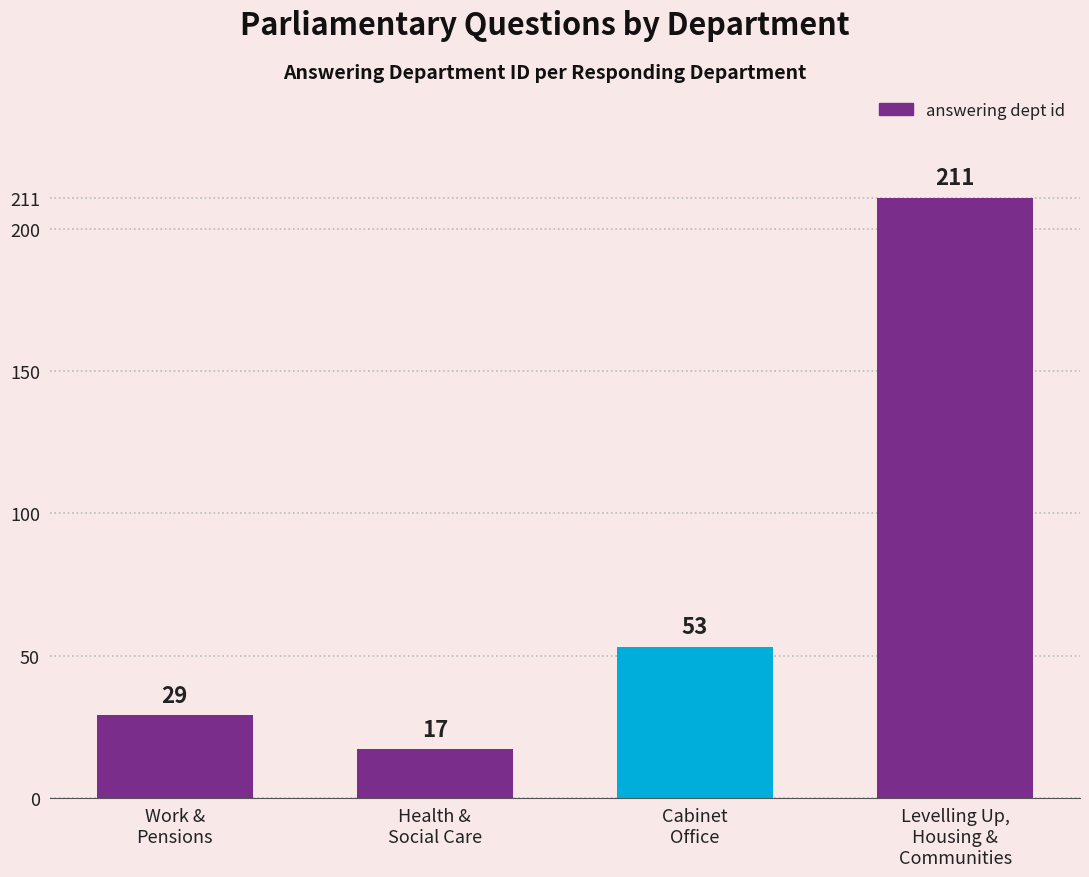

What is the value of the 2nd bar from the left?

17